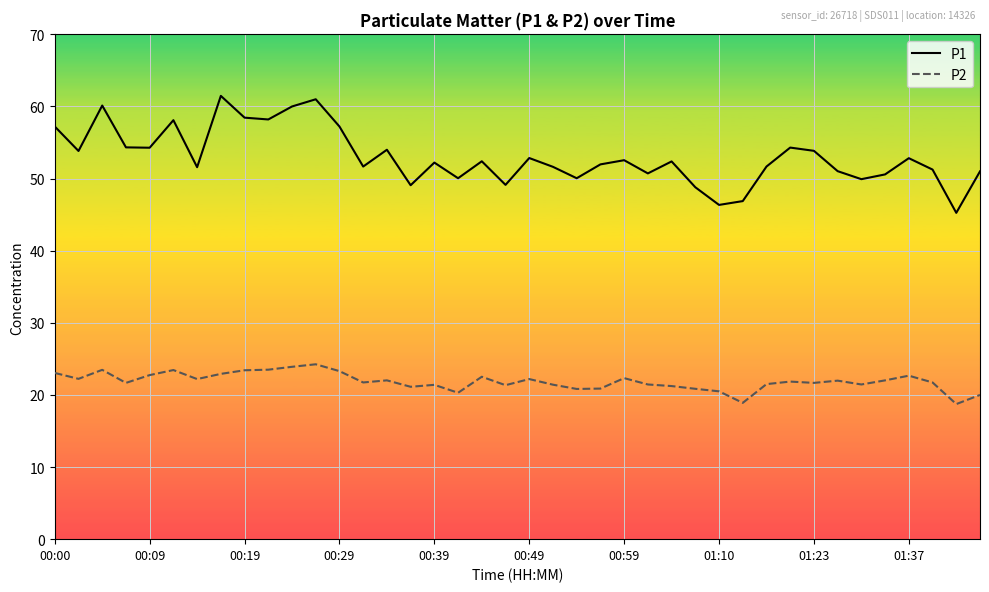

List the series in order of their peak value, highest first.

P1, P2